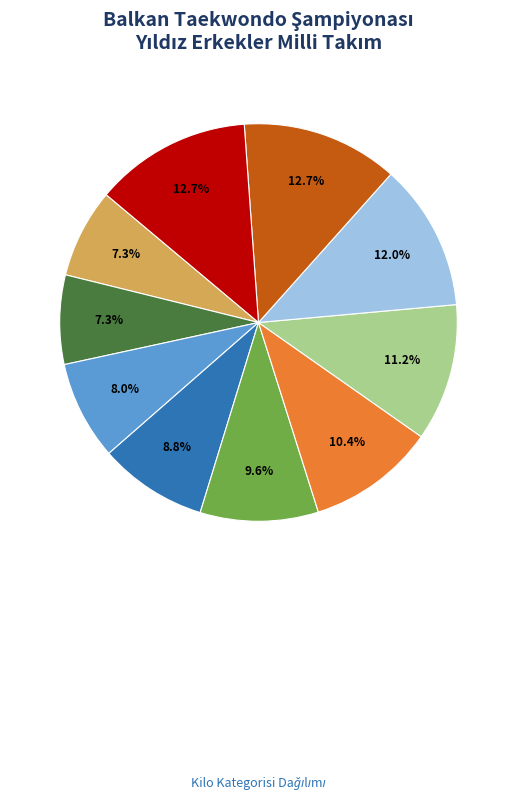

Is there a majority slice in this chart?

No